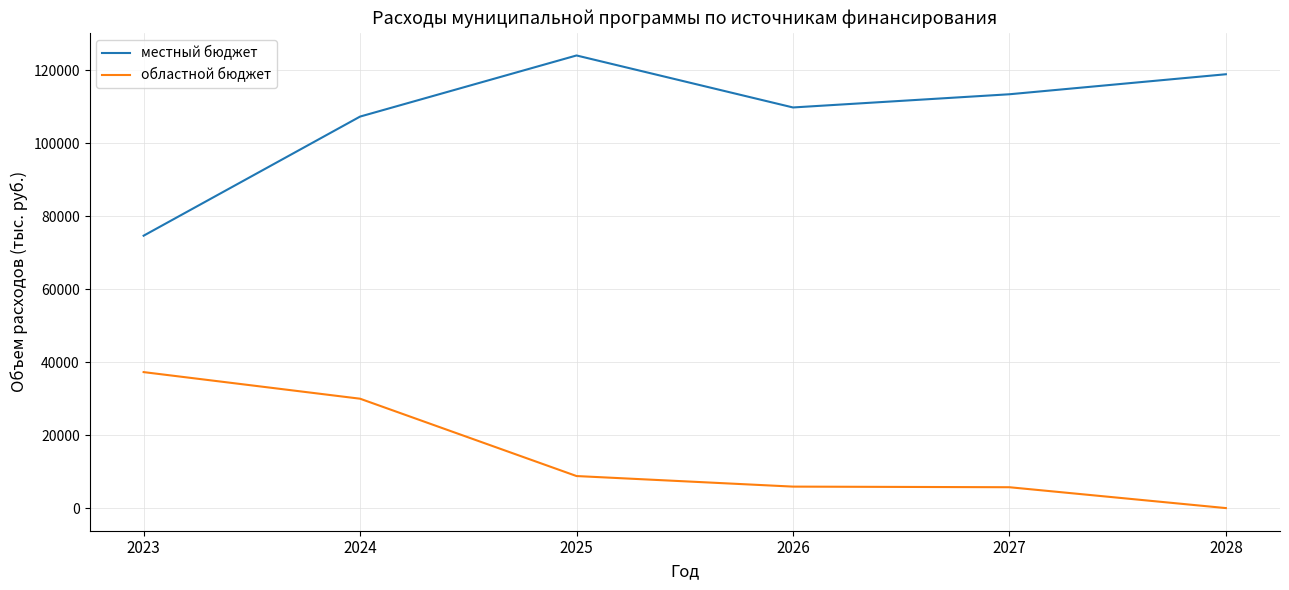

Rank the series by their maximum value, from lowest to highest.

областной бюджет, местный бюджет